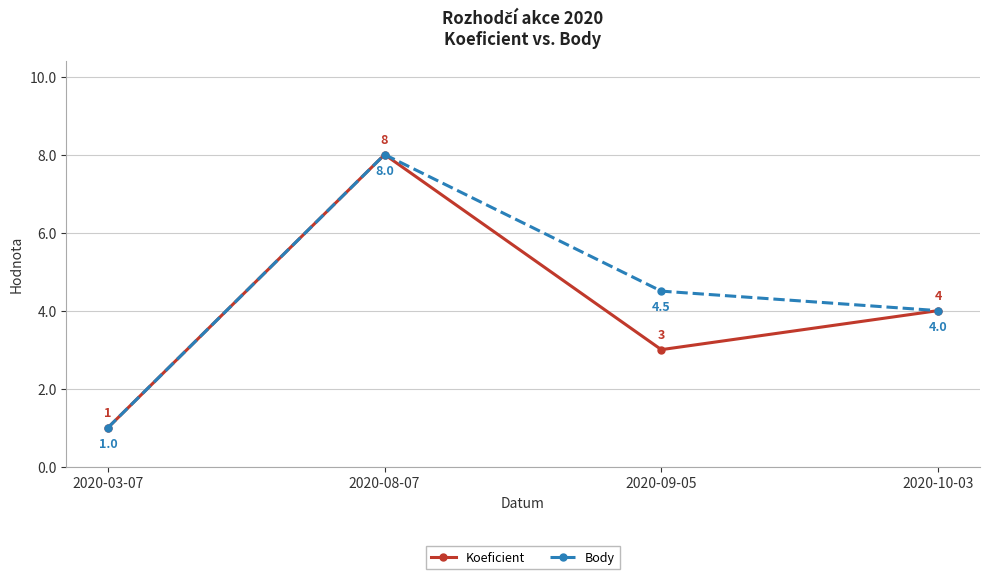

What is the label of the 3rd point from the left?

2020-09-05